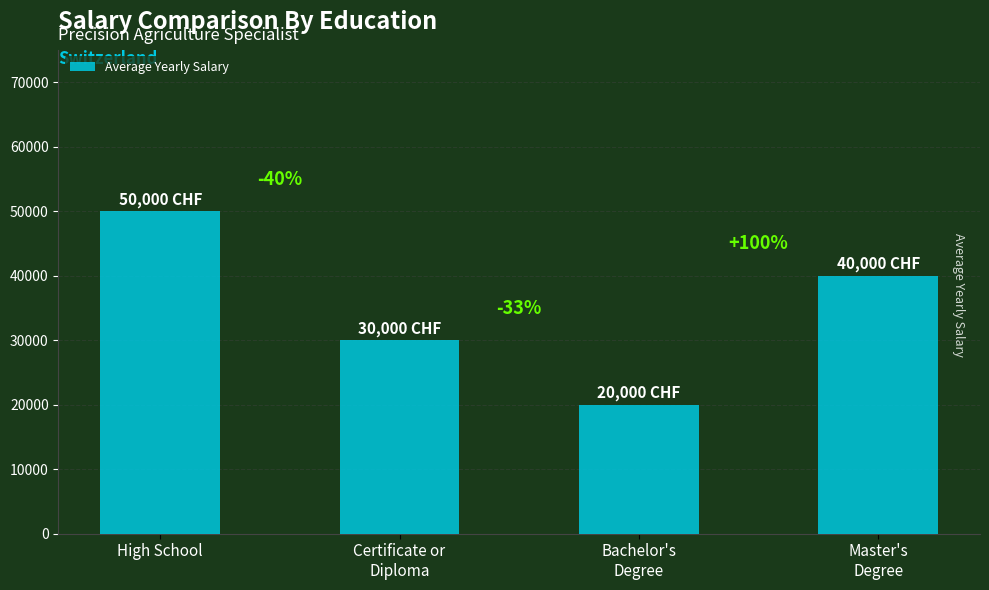

How many bars are there in total?

4